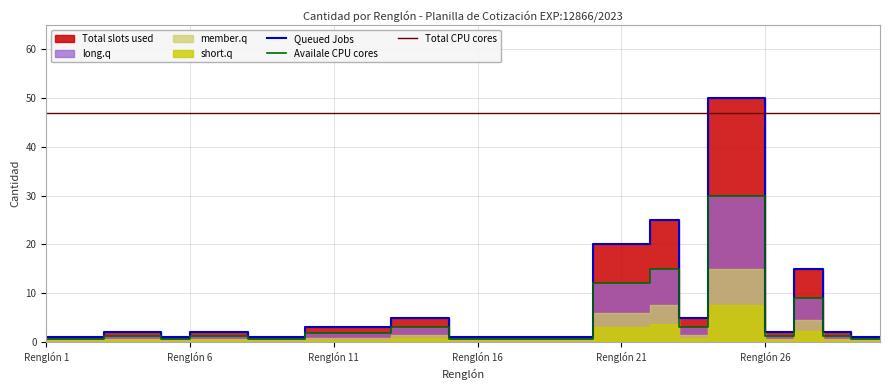

Is the value of Availale CPU cores at 17 greater than the value of Queued Jobs at 11?

No